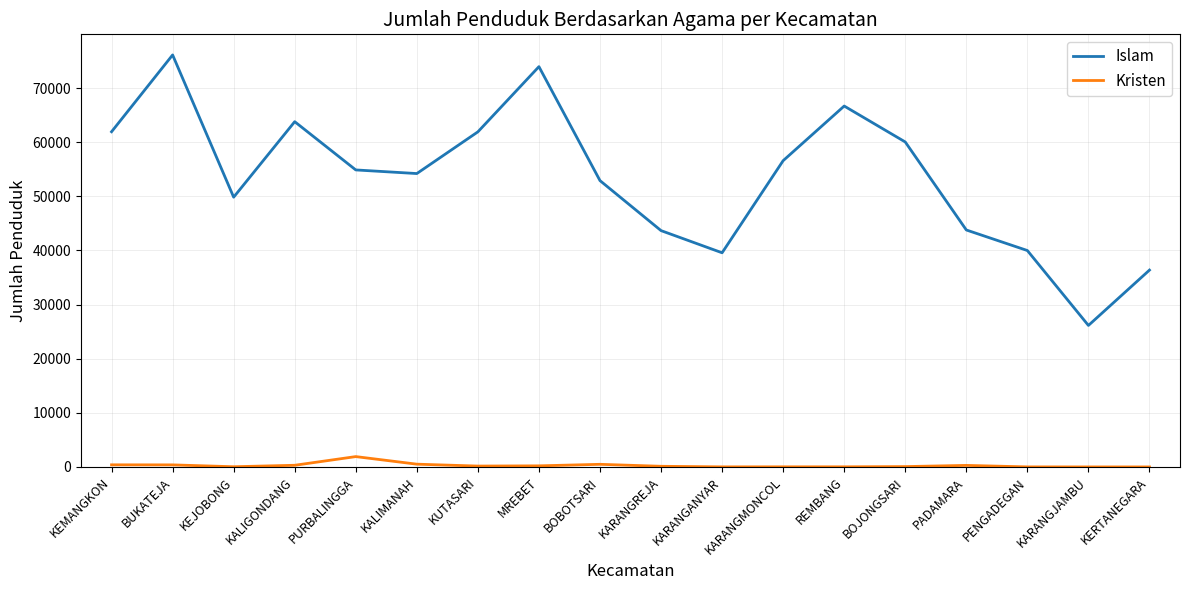

True or false: Islam and Kristen intersect in this chart.

False